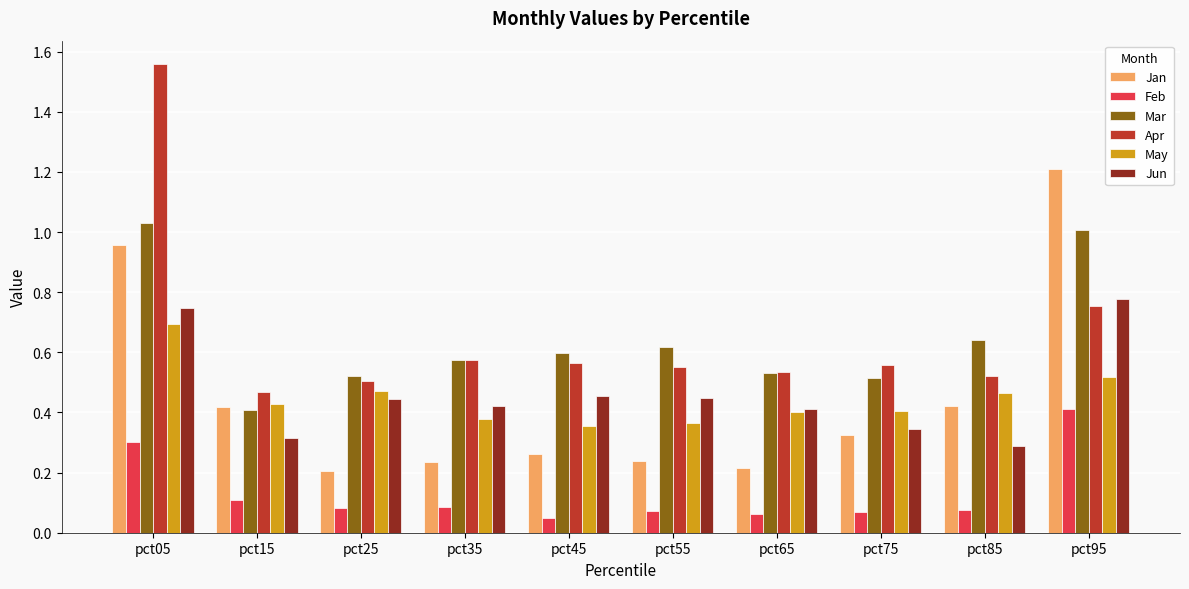

Which series changed the most between pct05 and pct55?

Apr